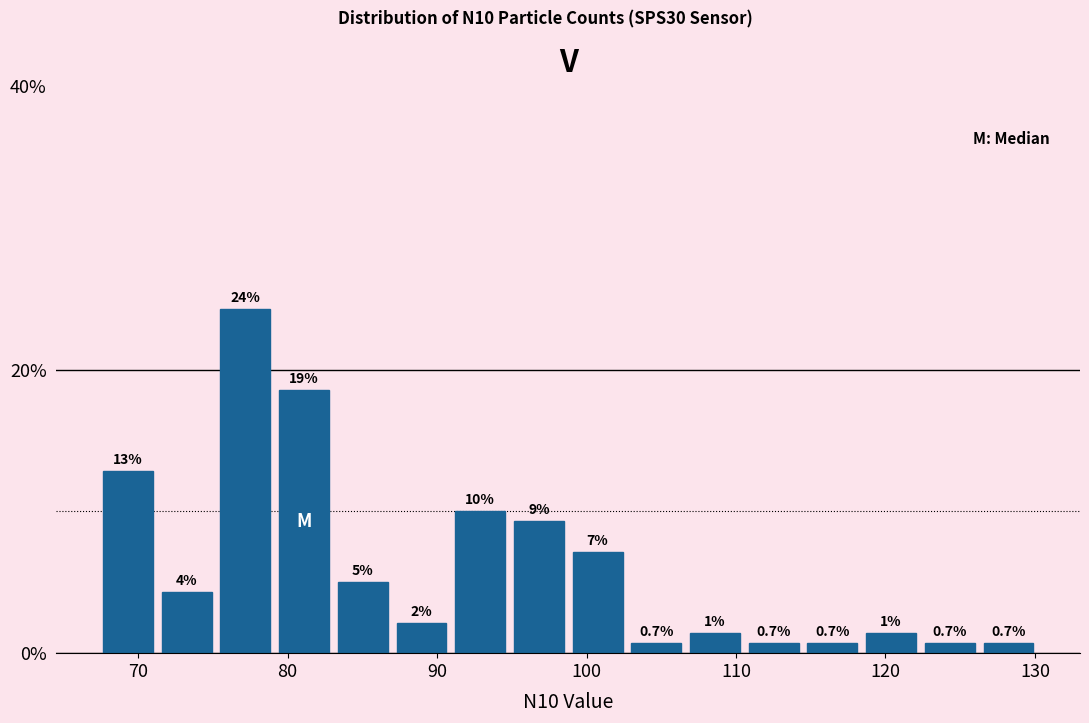

Around what value on the x-axis is the tallest bar? Give the approximate position of its centre, as read against the axis.

77